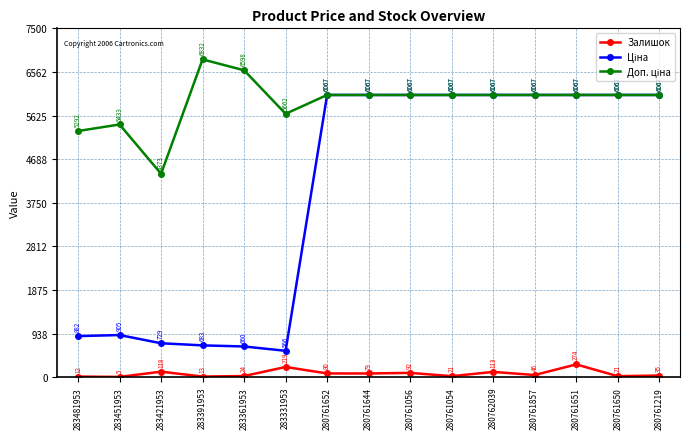

Where is Залишок nearest to the value 139?

283421953